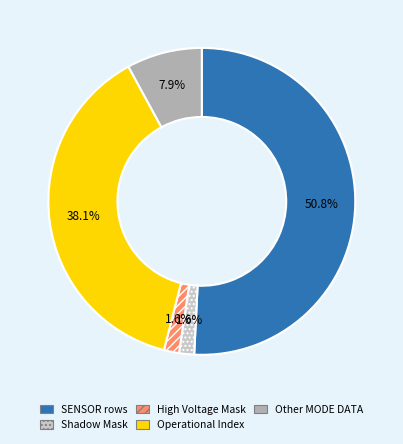

Is the sum of Other MODE DATA and SENSOR rows greater than half?

Yes